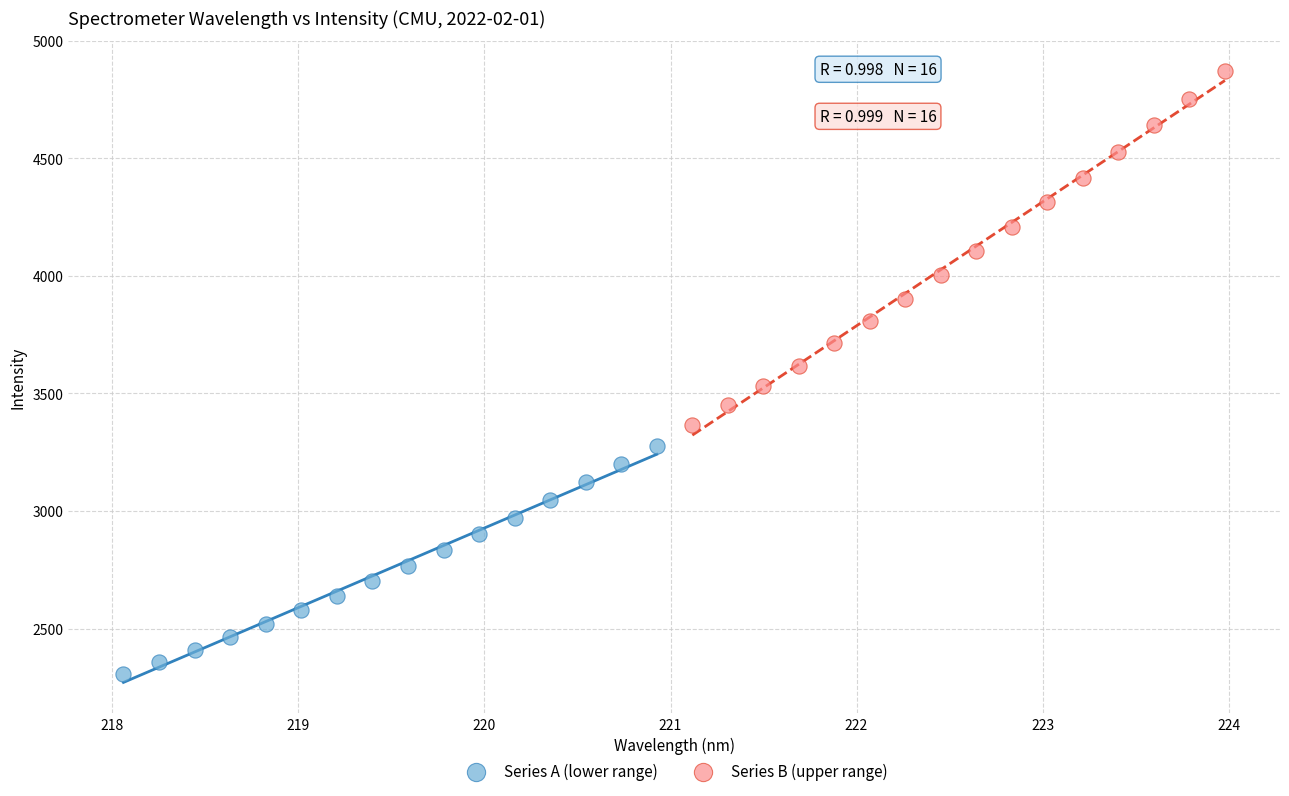

Which series has the largest Y range (max minus min)?

Series B (upper range)